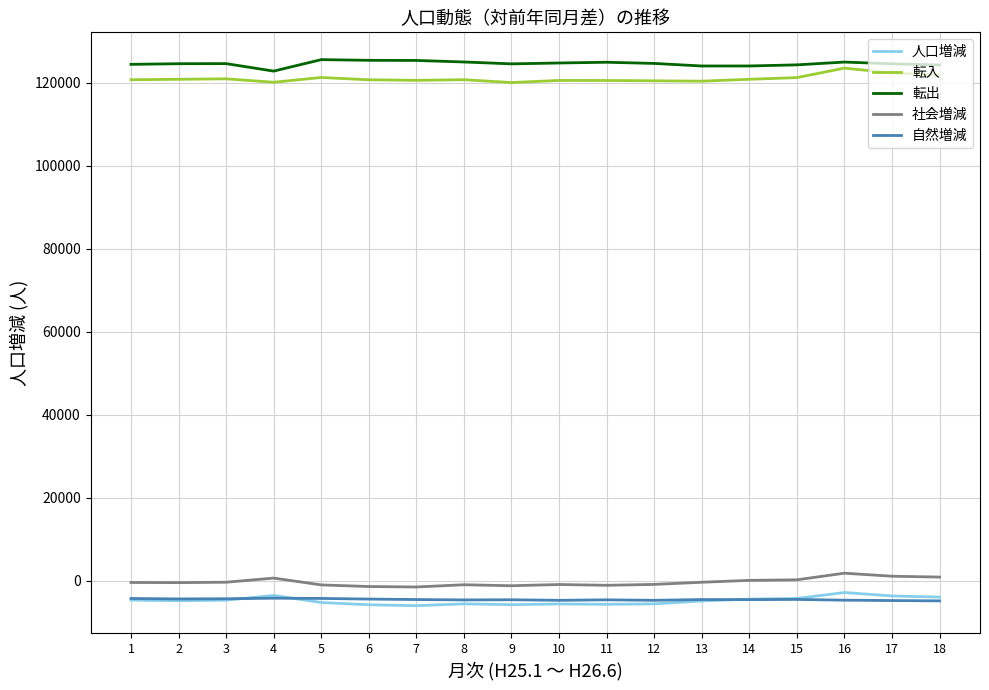

What value does the 社会増減 series have at 14, to the nearest 100?

100